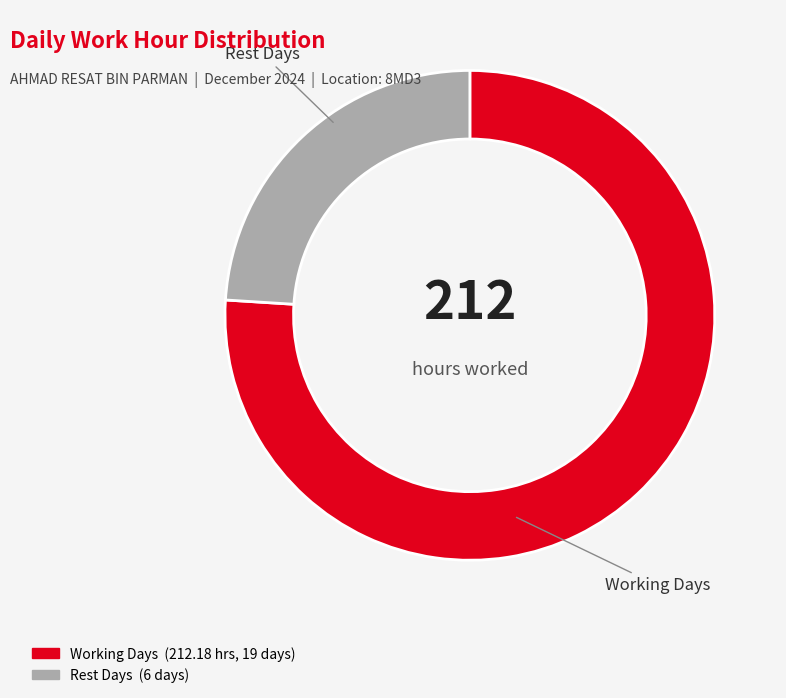

Is it true that Working Days is 76% of the pie?

True